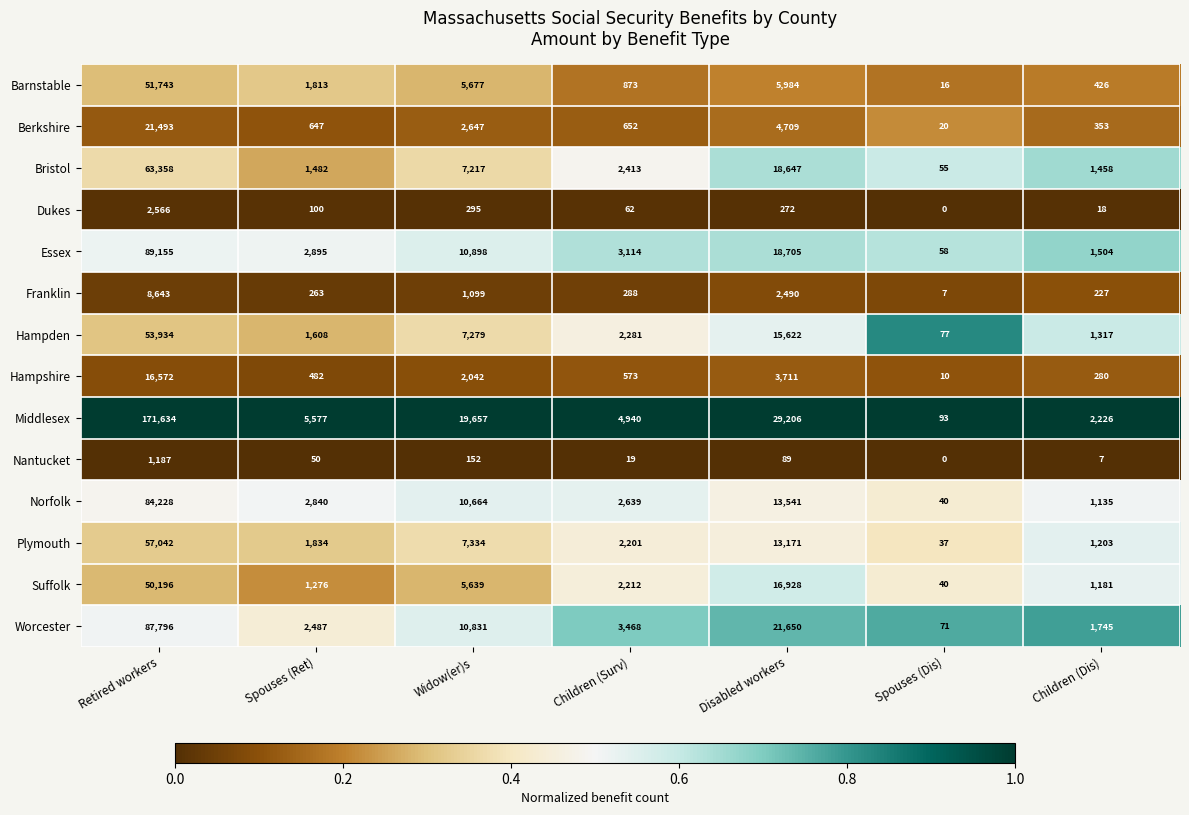

Where is Franklin nearest to the value 4325?

Disabled workers